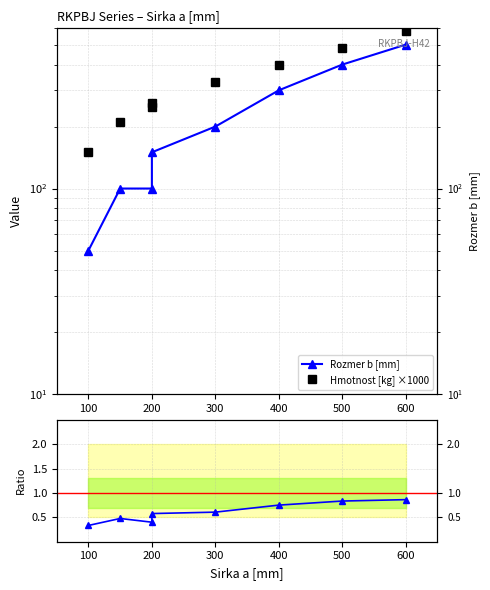

Rank the series by their maximum value, from lowest to highest.

Rozmer / (Hmotnost×1000), Rozmer b [mm], Hmotnost [kg] ×1000